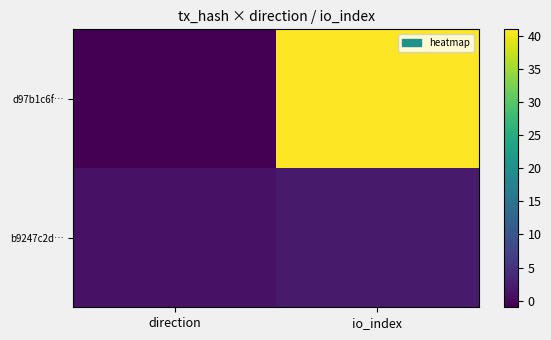

What is the minimum value shown in the chart?

-1